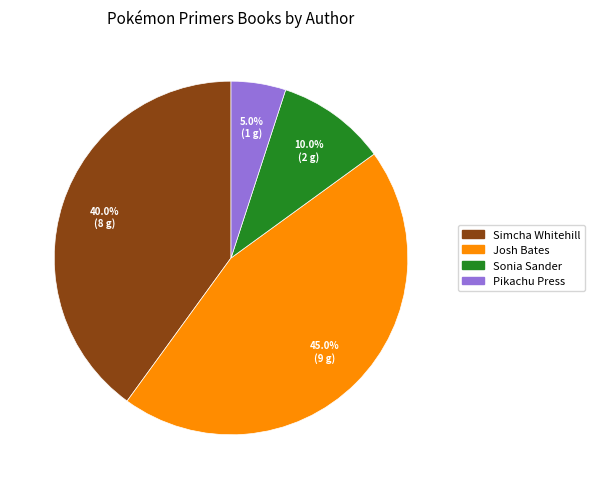

Rank the categories by value from highest to lowest.

Josh Bates, Simcha Whitehill, Sonia Sander, Pikachu Press